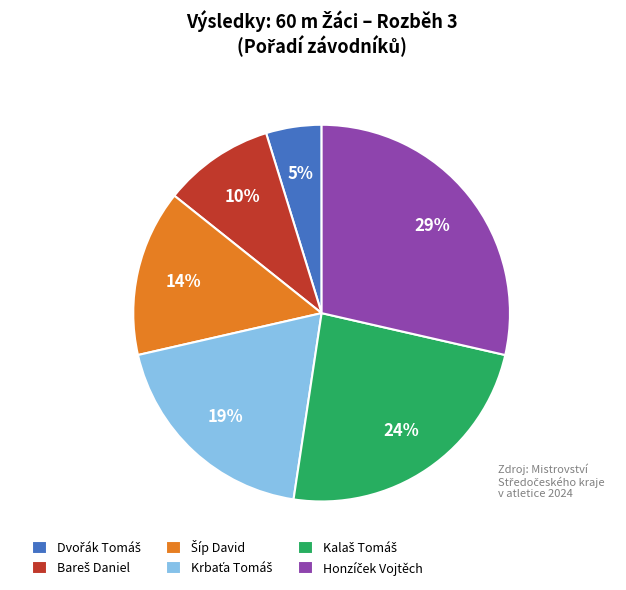

Is there a majority slice in this chart?

No